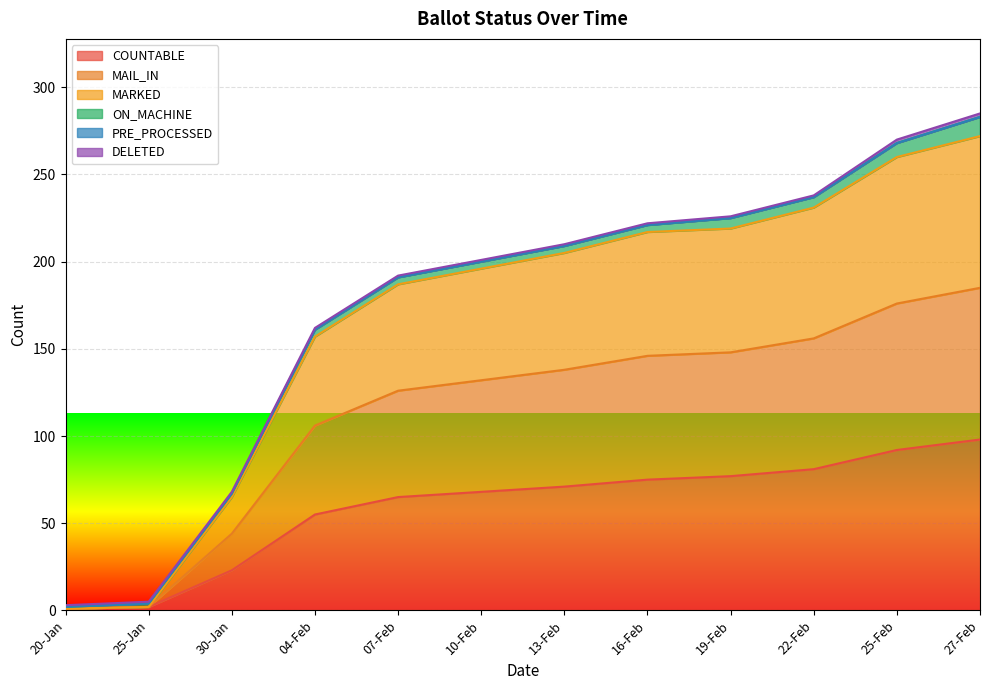

Does the chart display data point markers on the line(s)?

No